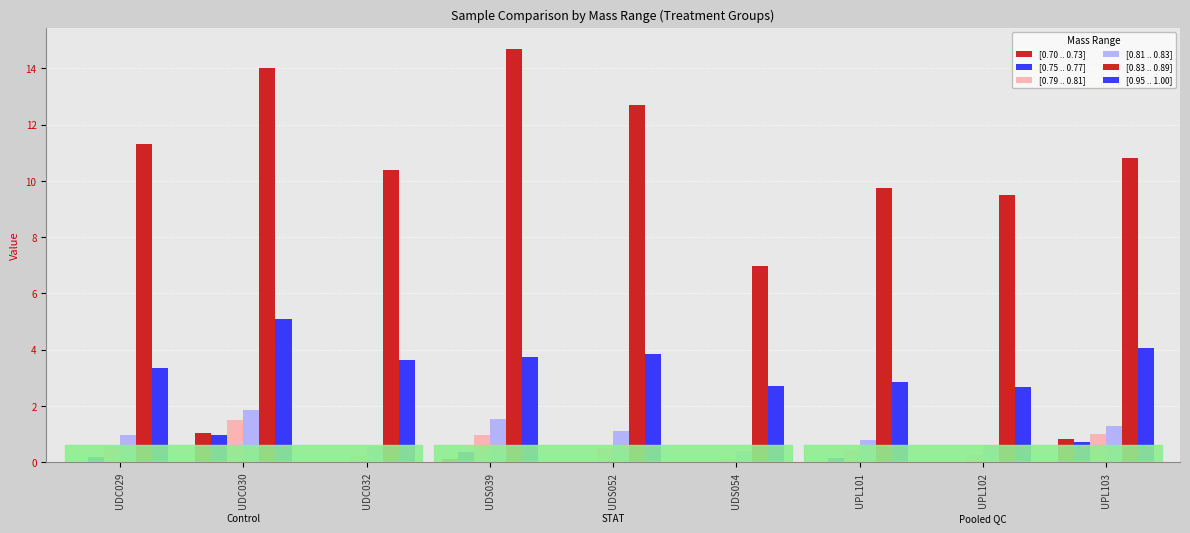

Reading left to right, what are all the values shown in this chart?

[0.70 .. 0.73]: 0.0	1.1	0.0	0.1	0.0	0.0	0.0	0.0	0.8
[0.75 .. 0.77]: 0.2	1.0	0.0	0.4	0.0	0.0	0.1	0.0	0.7
[0.79 .. 0.81]: 0.6	1.5	0.2	1.0	0.5	0.1	0.4	0.3	1.0
[0.81 .. 0.83]: 1.0	1.9	0.6	1.5	1.1	0.4	0.8	0.6	1.3
[0.83 .. 0.89]: 11.3	14.0	10.4	14.7	12.7	7.0	9.7	9.5	10.8
[0.95 .. 1.00]: 3.3	5.1	3.6	3.8	3.9	2.7	2.8	2.7	4.1